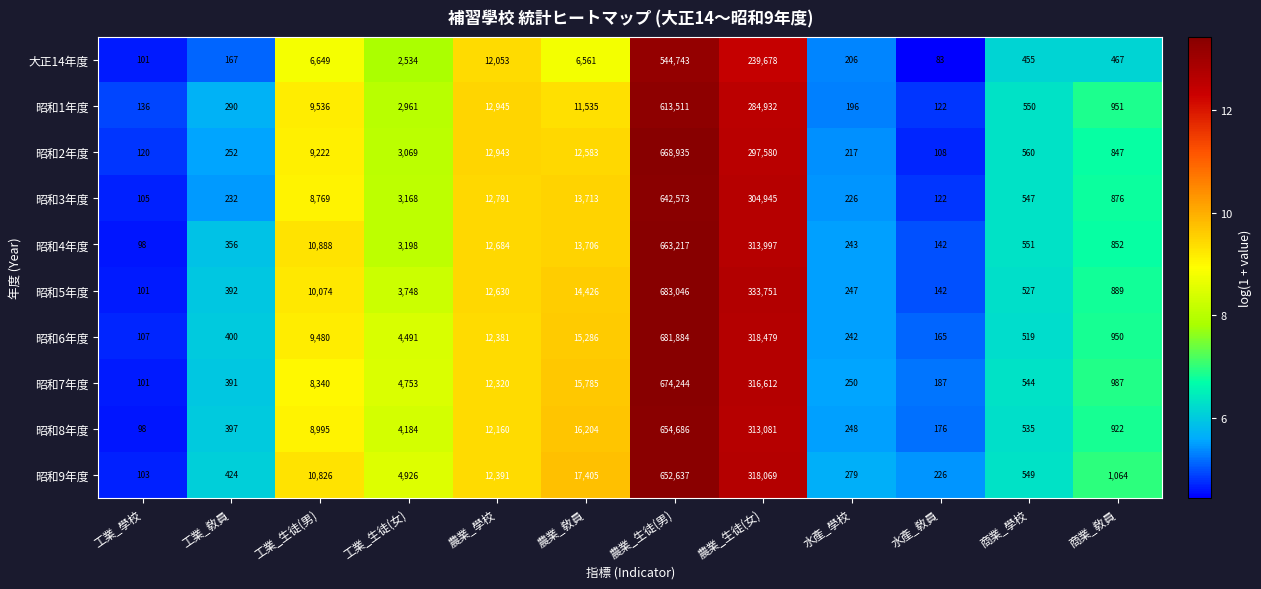

What is the smallest value displayed?

83